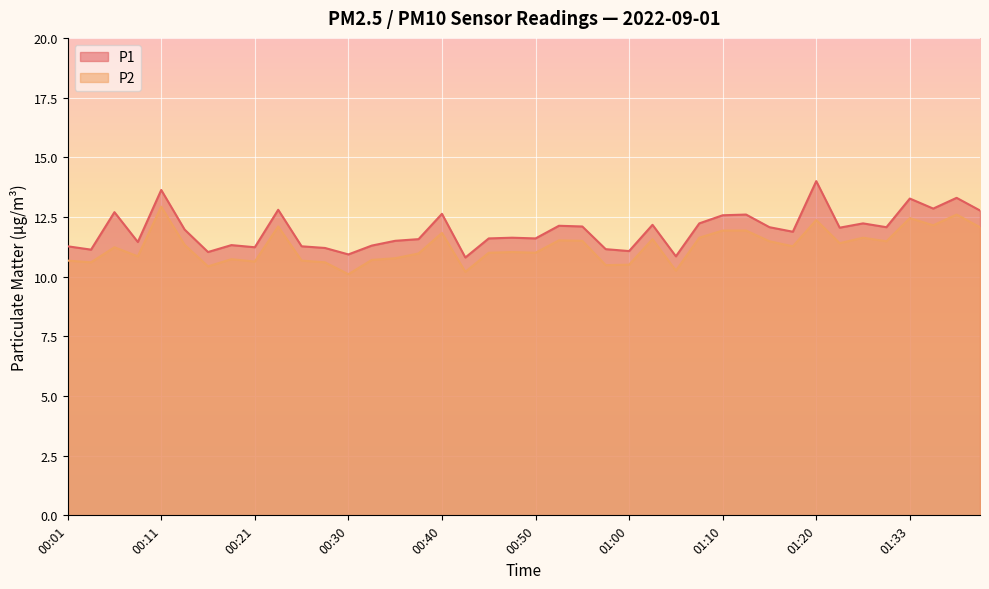

Reading left to right, what are all the values shown in this chart?

P1: 11.3	11.1	12.7	11.4	13.6	12.0	11.0	11.3	11.2	12.8	11.3	11.2	10.9	11.3	11.5	11.6	12.6	10.8	11.6	11.6	11.6	12.1	12.1	11.2	11.1	12.2	10.8	12.2	12.6	12.6	12.1	11.9	14.0	12.1	12.2	12.1	13.3	12.8	13.3	12.8
P2: 10.7	10.6	11.2	10.8	12.9	11.3	10.4	10.7	10.6	12.1	10.7	10.6	10.1	10.7	10.8	11.0	11.8	10.2	11.0	11.0	11.0	11.5	11.5	10.5	10.5	11.6	10.2	11.6	11.9	11.9	11.5	11.3	12.4	11.4	11.6	11.5	12.4	12.2	12.6	12.1